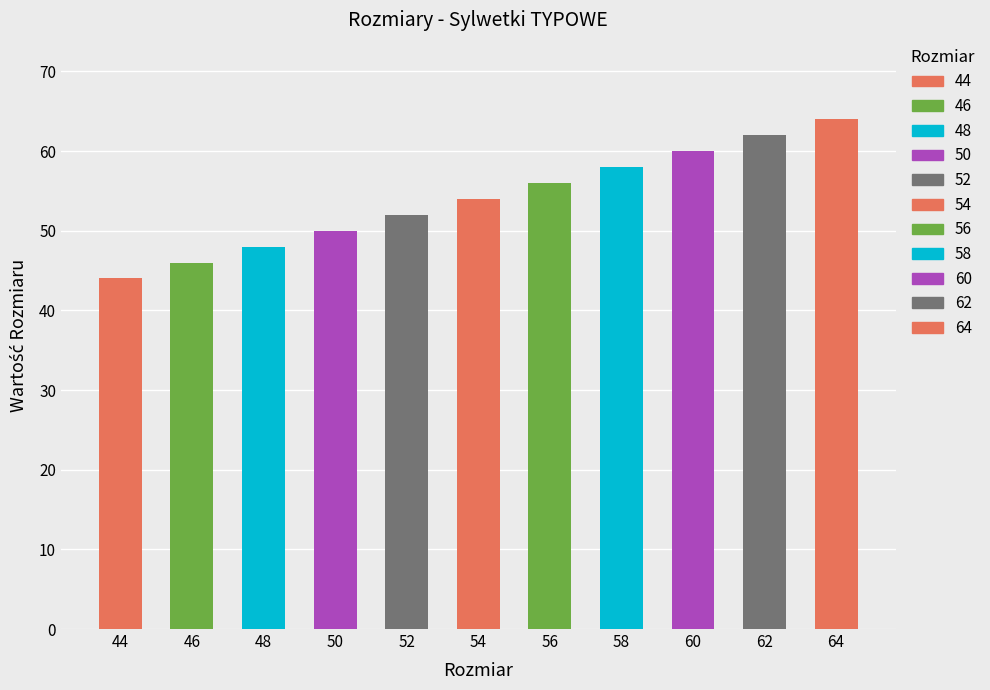

Rank the categories by value from lowest to highest.

44, 46, 48, 50, 52, 54, 56, 58, 60, 62, 64